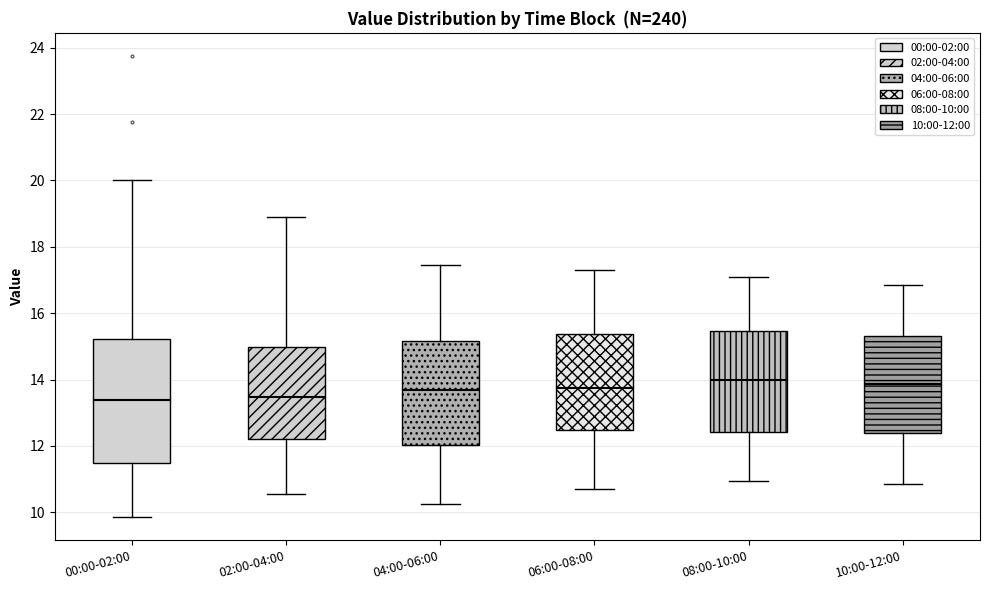

Where is the upper edge of the box for 10:00-12:00 on the y-axis? The values are not printed on the chart, so give them approximately, as read against the axis.

15.4